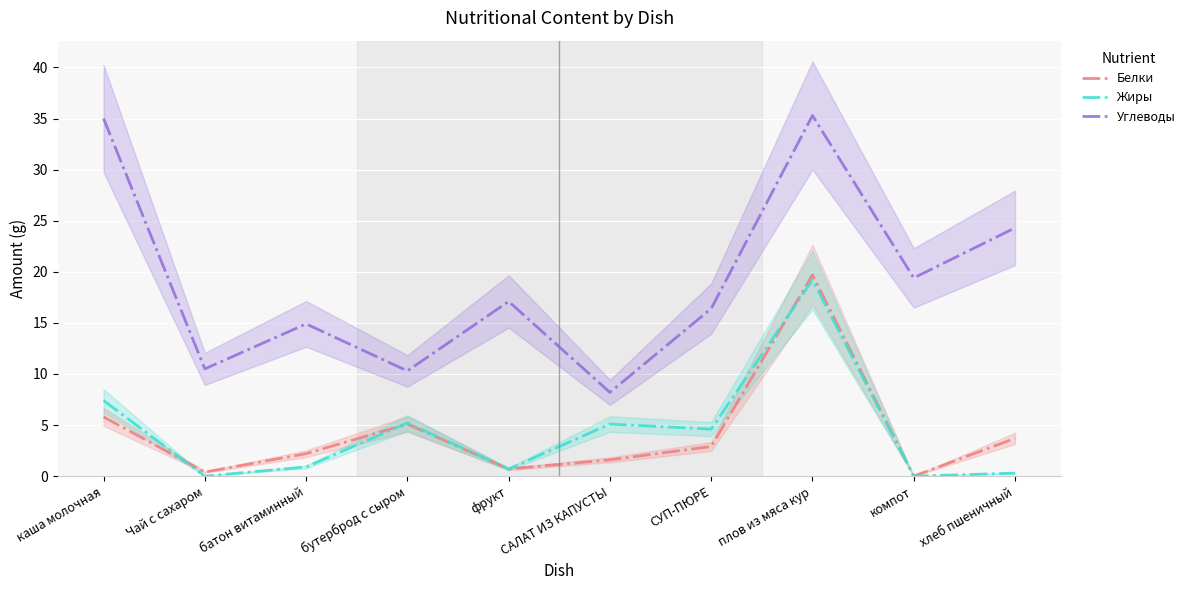

True or false: Белки and Углеводы cross at least once.

False